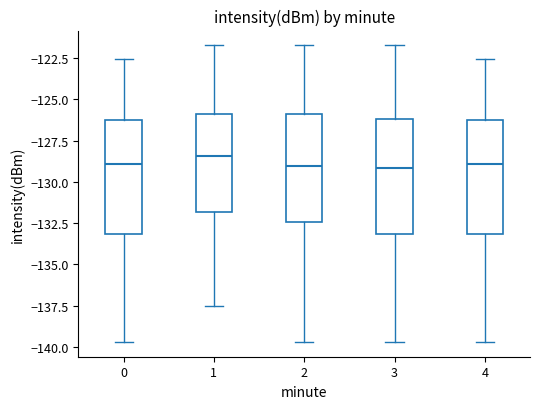

Reading left to right, transcribe this box plot: for each box, give where its median line is, the range the box spans, and where its two whiskers end, as read against the y-axis. The values are not printed on the chart, so give them approximately, as read against the axis.

0: median -129.0, box -133.0 to -126.5, whiskers -139.5 to -122.5
1: median -128.5, box -132.0 to -126.0, whiskers -137.5 to -121.5
2: median -129.0, box -132.5 to -126.0, whiskers -139.5 to -121.5
3: median -129.0, box -133.0 to -126.0, whiskers -139.5 to -121.5
4: median -129.0, box -133.0 to -126.5, whiskers -139.5 to -122.5